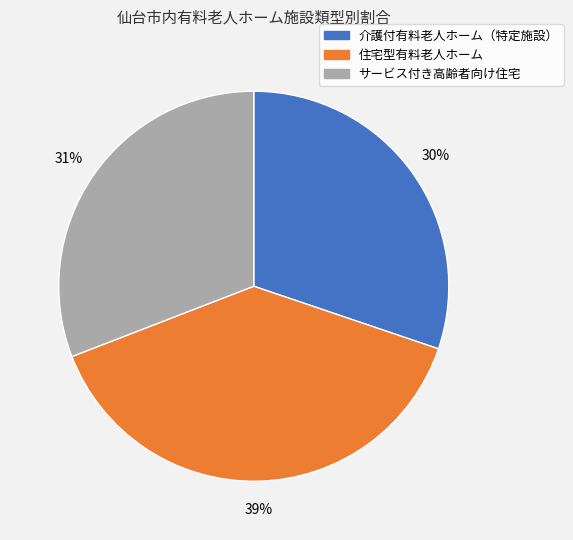

Rank the categories by value from lowest to highest.

介護付有料老人ホーム（特定施設）, サービス付き高齢者向け住宅, 住宅型有料老人ホーム